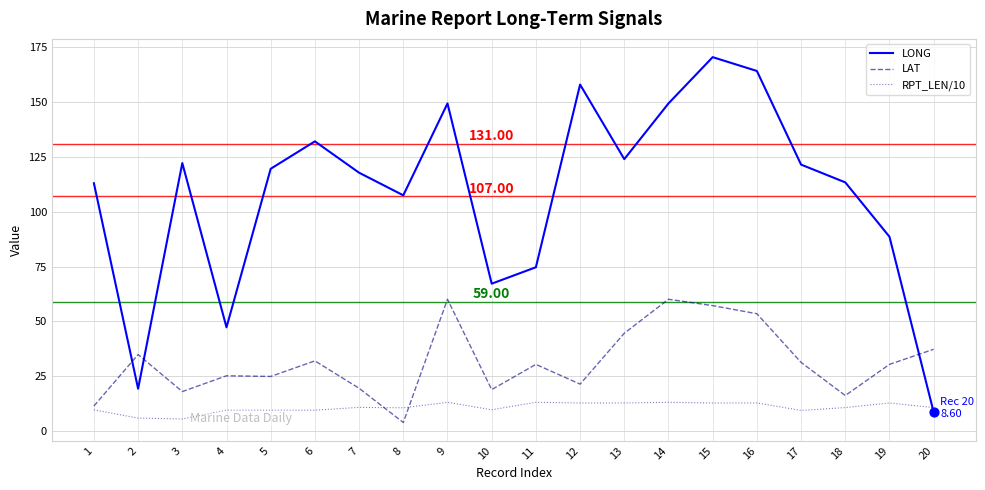

Is the value of RPT_LEN/10 at 7 greater than the value of LAT at 10?

No